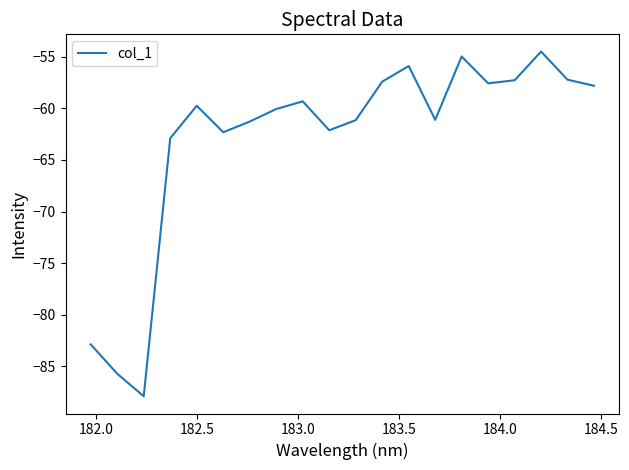

What is the smallest value displayed?

-87.9